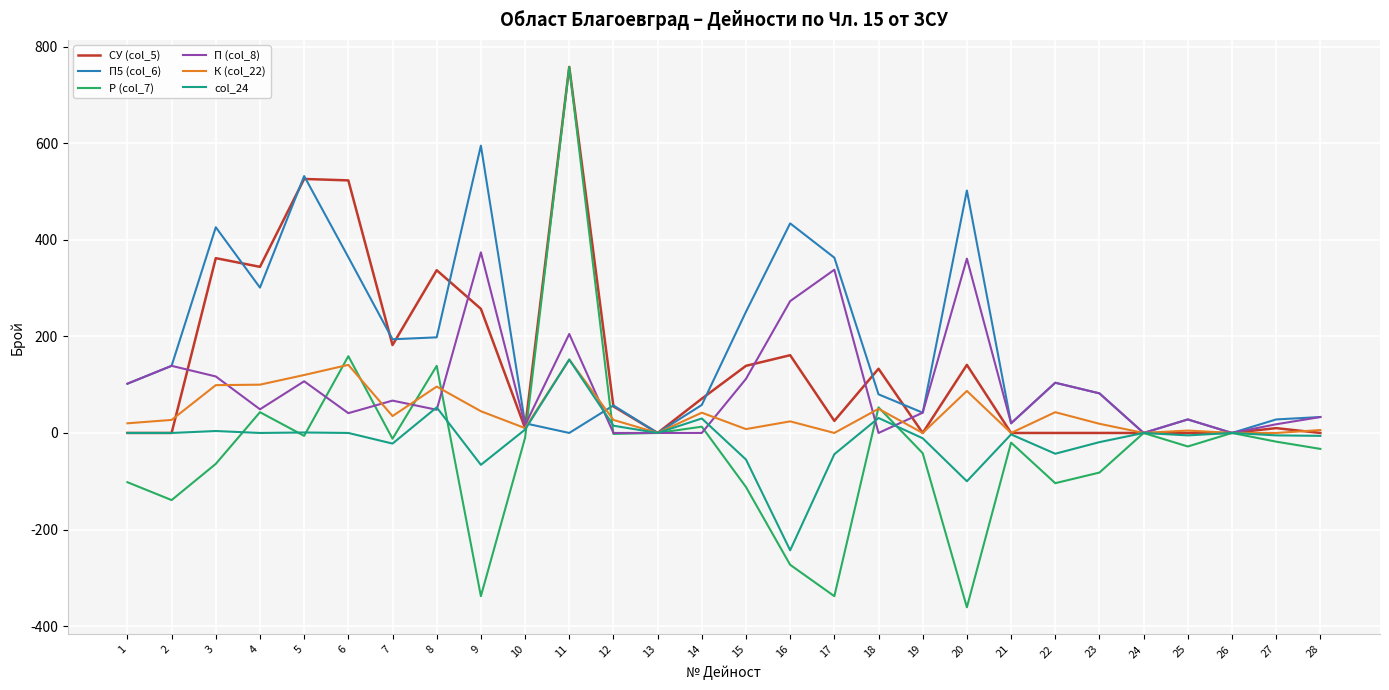

The Р (col_7) series shows 53 at 18. True or false?

True